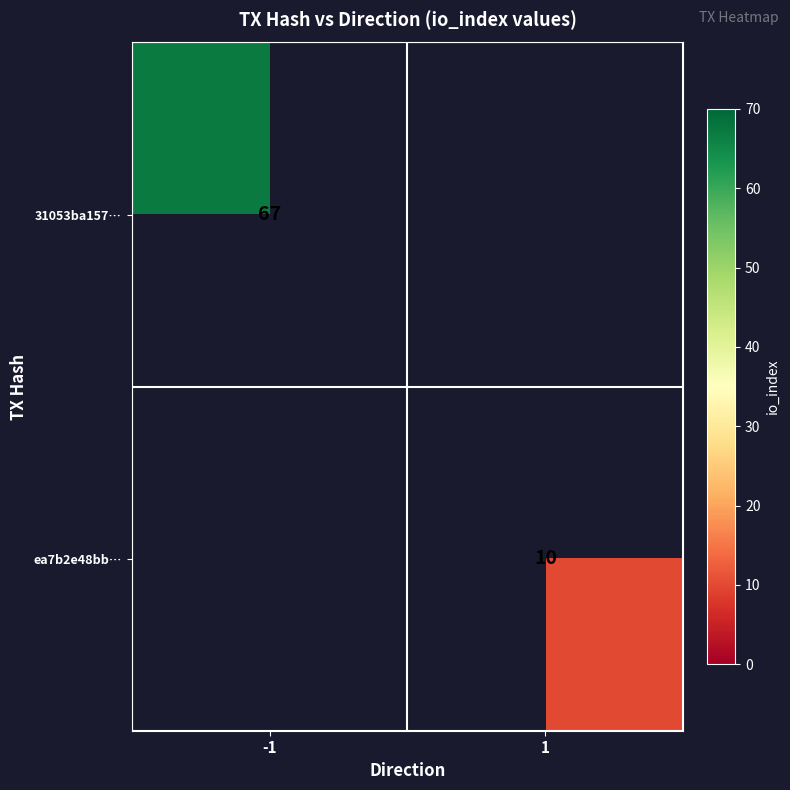

True or false: ea7b2e48bb… has a value of 6 at 1.

False